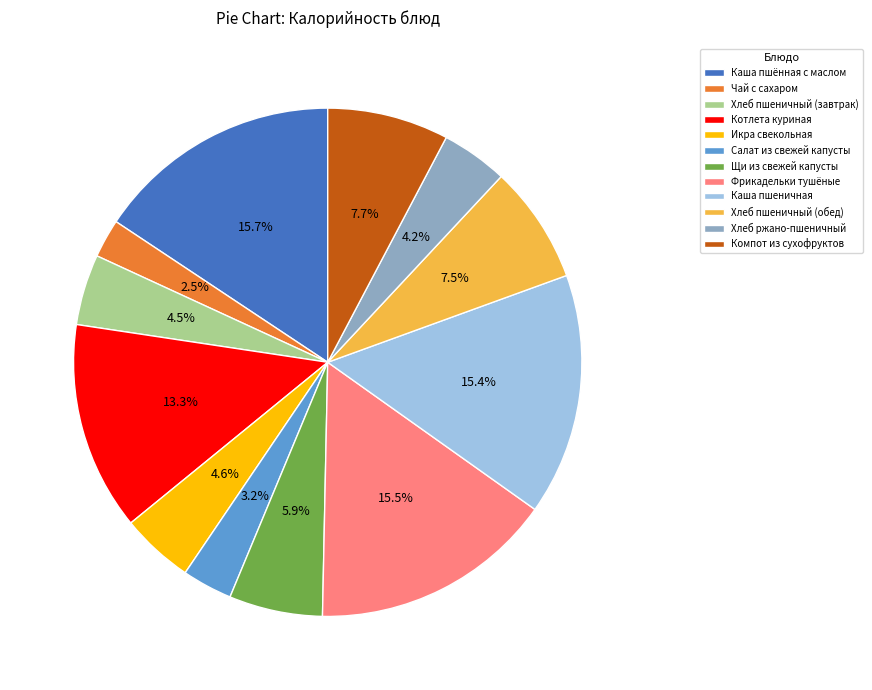

What is the smallest slice in the pie chart?

Чай с сахаром